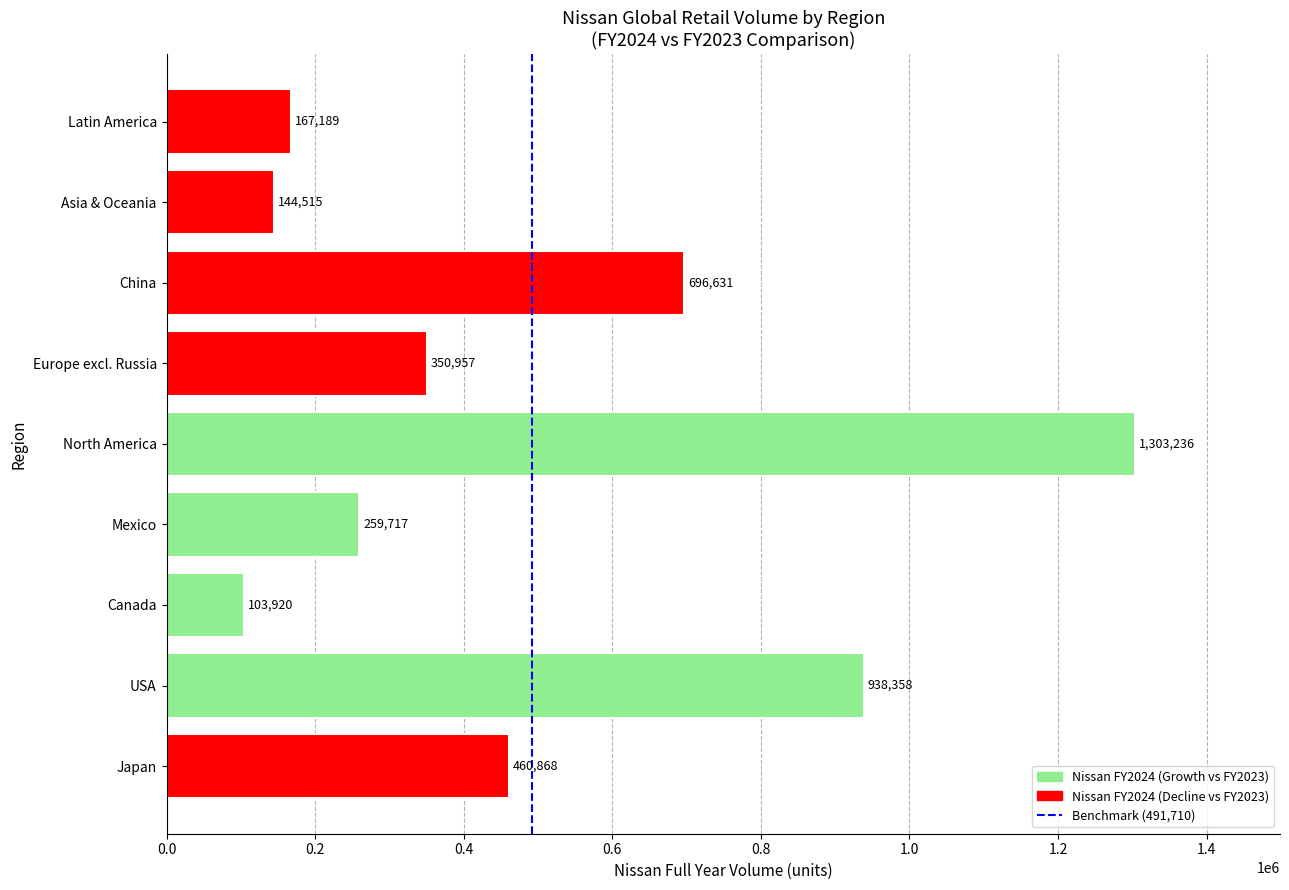

List the labels in order of value, smallest first.

Canada, Asia & Oceania, Latin America, Mexico, Europe excl. Russia, Japan, China, USA, North America